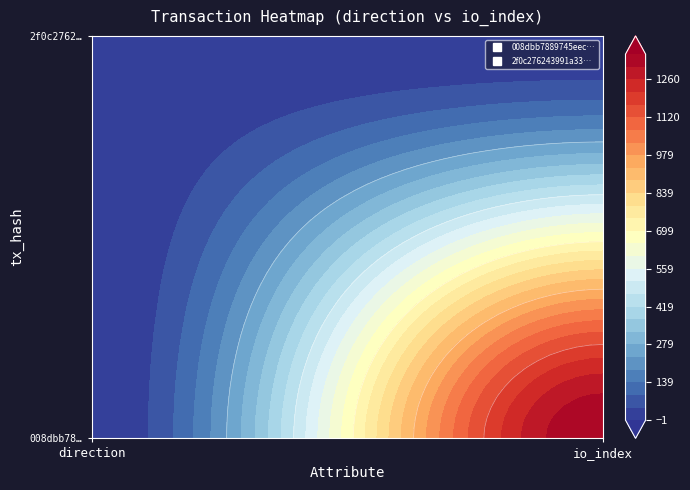

The value of 008dbb7889745eec0f984bd181f79ff1282d447 at 0 is -1. True or false?

True